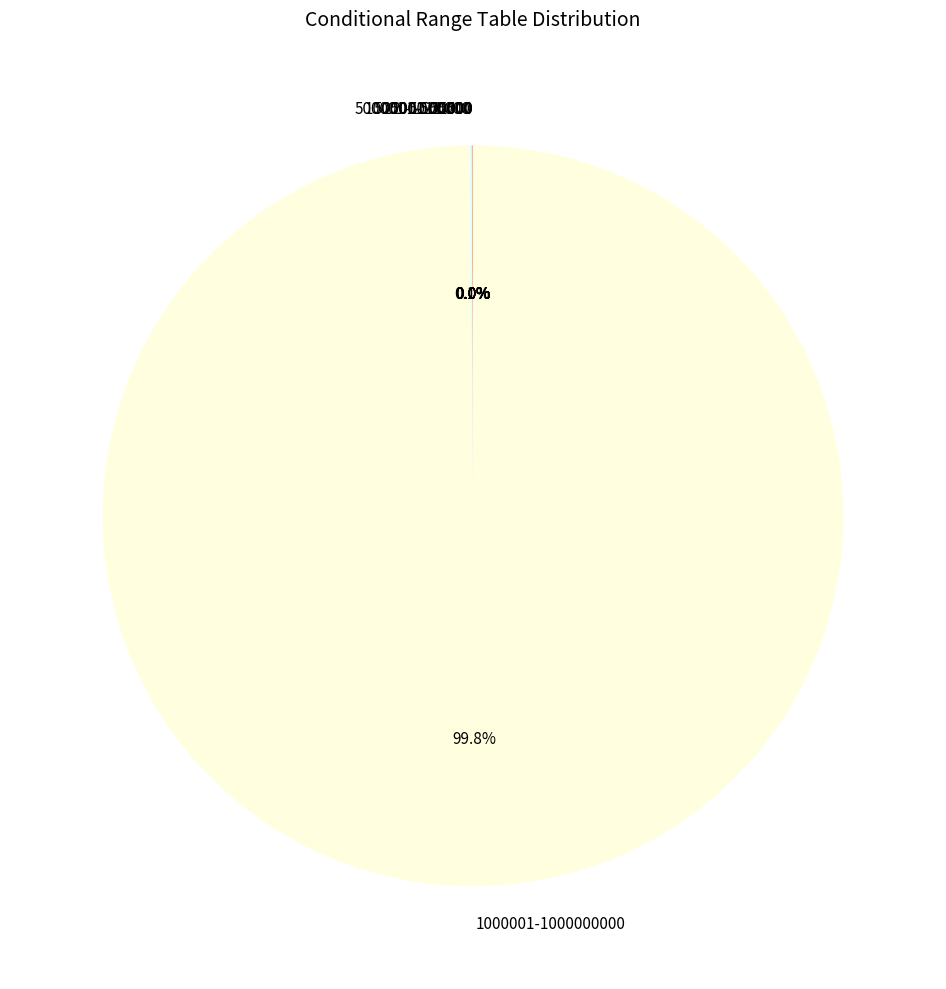

Does any single category account for the majority?

Yes